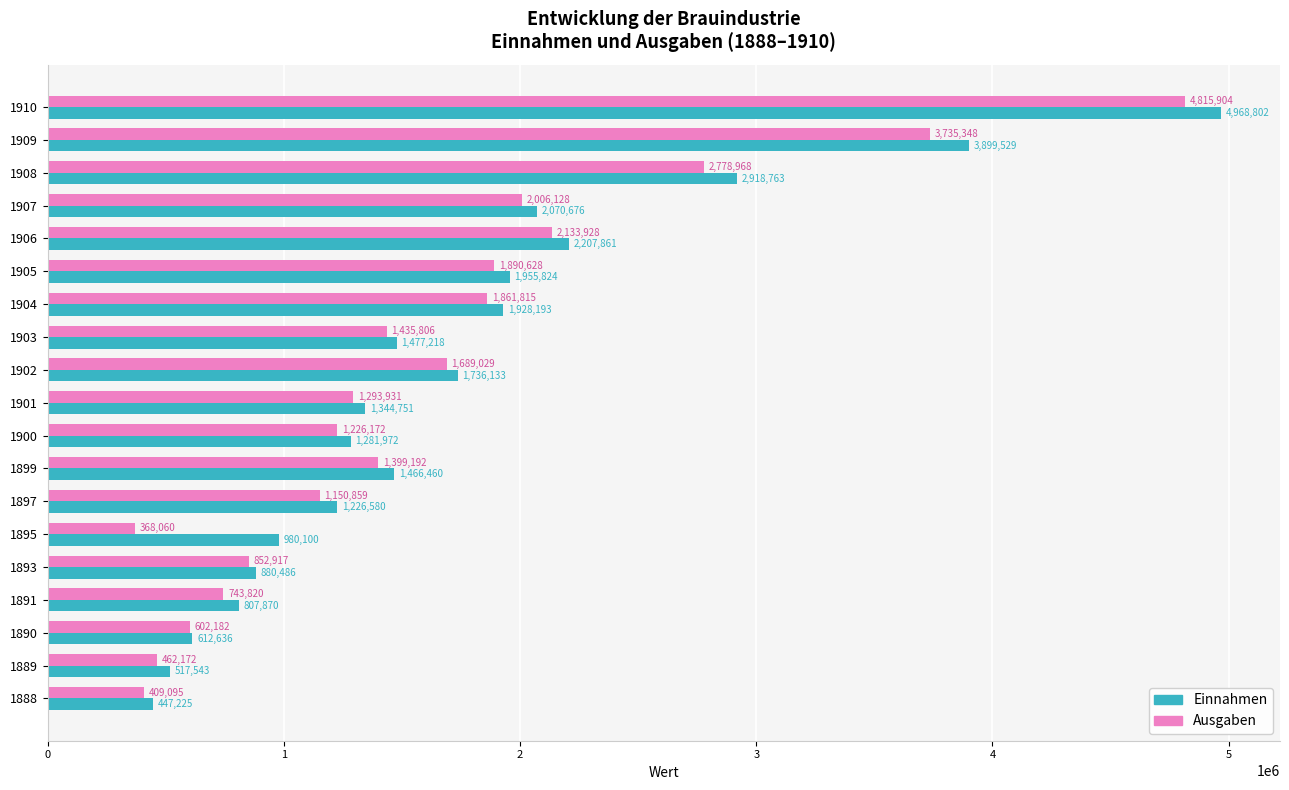

Read the Ausgaben value at 1897, to the nearest 100.

1150900